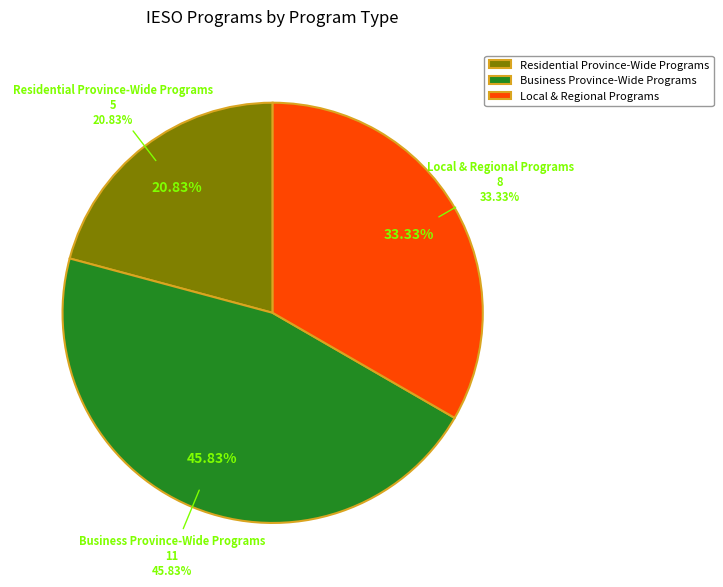

What percentage is the Business Province-Wide Programs slice, to the nearest percent?

46%